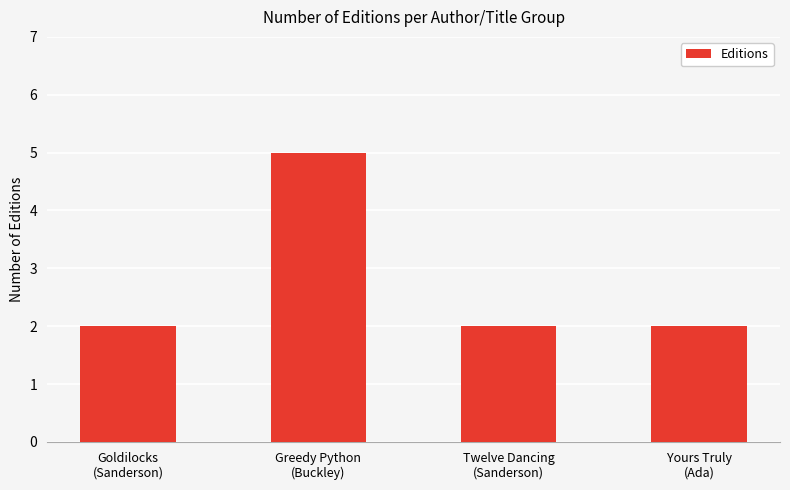

What is the greatest value displayed?

5